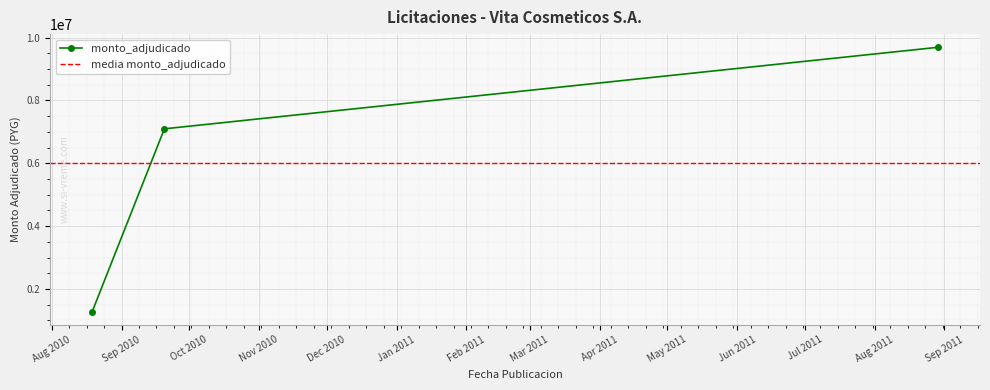

Rank the categories by value from lowest to highest.

2010-08-19, 2010-09-20, 2011-08-29